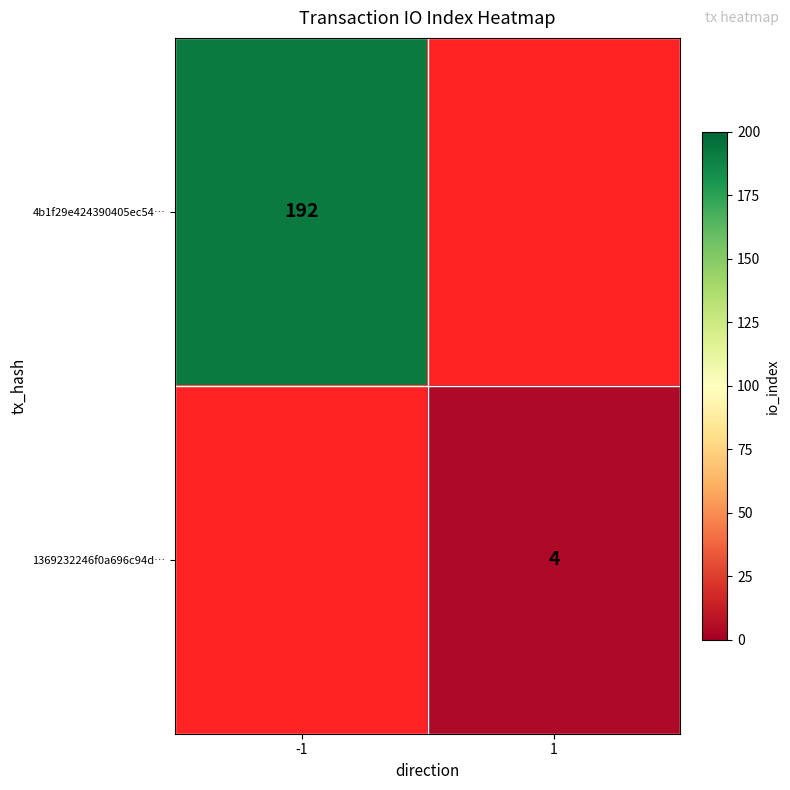

The 1369232246f0a696c94d… series shows 4 at 1. True or false?

True